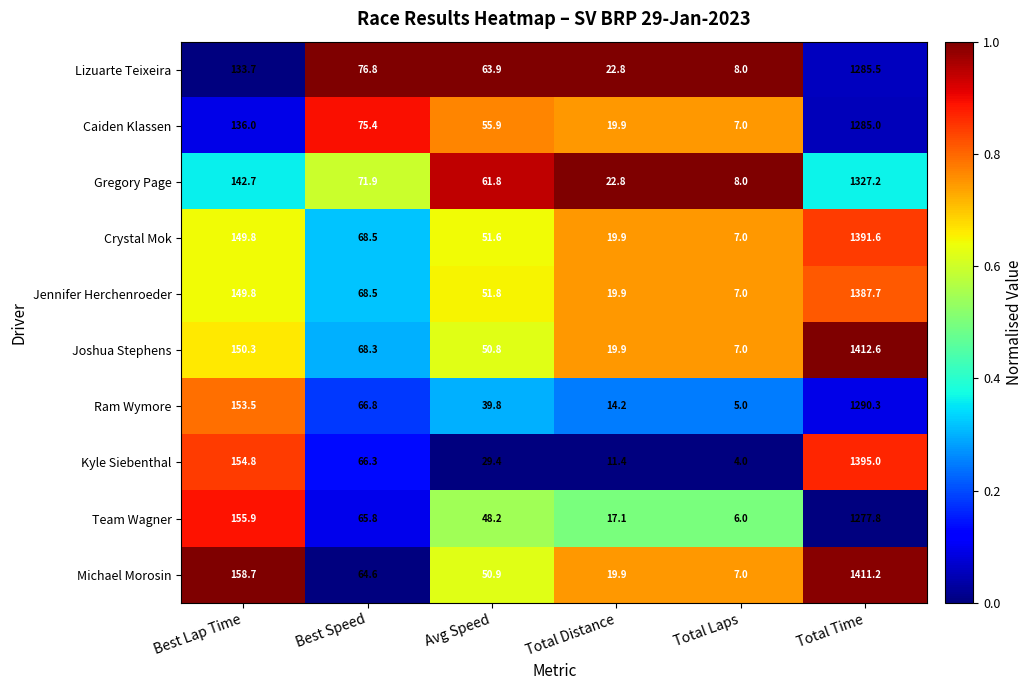

What is the sum of all Lizuarte Teixeira values?

1590.7